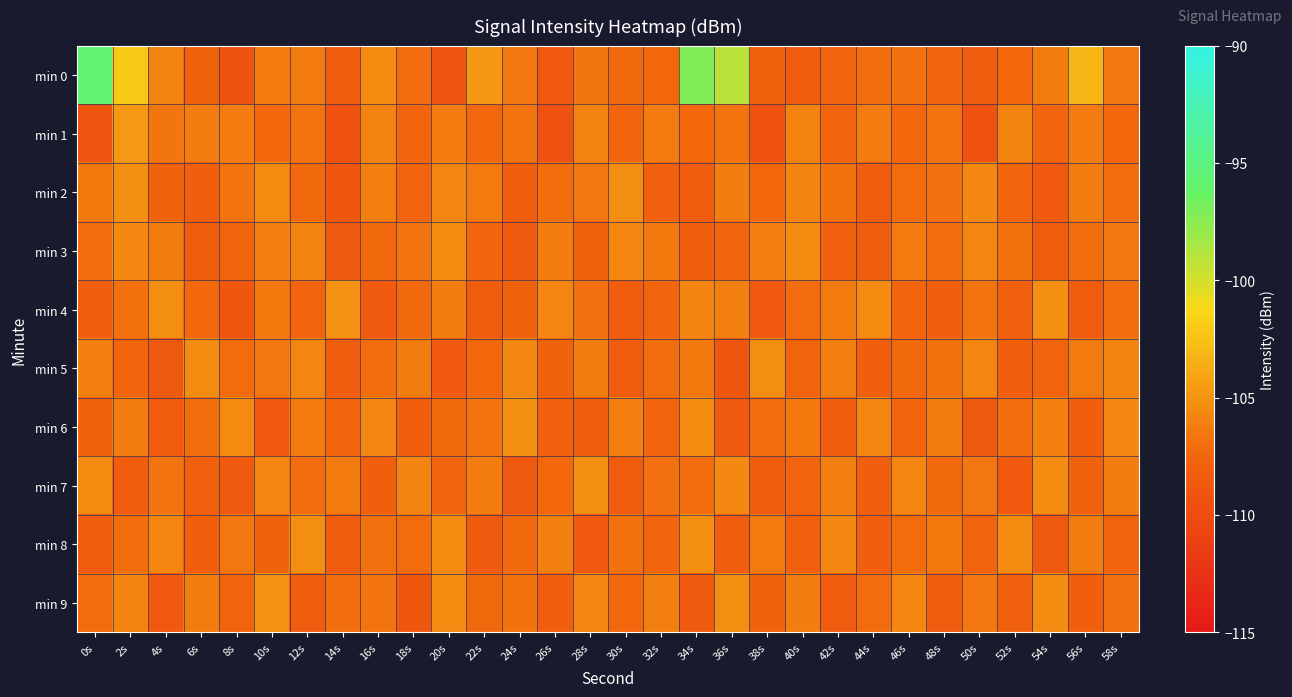

Reading left to right, extract all data points from this chart.

min 0: 0s=-95.7	2s=-102.1	4s=-105.9	6s=-107.9	8s=-109.1	10s=-106.3	12s=-106.4	14s=-108.5	16s=-105.5	18s=-107.2	20s=-109.0	22s=-104.8	24s=-106.6	26s=-108.7	28s=-106.7	30s=-107.3	32s=-107.4	34s=-97.2	36s=-99.1	38s=-107.8	40s=-108.3	42s=-107.7	44s=-107.1	46s=-106.9	48s=-107.5	50s=-108.4	52s=-107.5	54s=-106.3	56s=-103.1	58s=-106.5
min 1: 0s=-109.1	2s=-104.7	4s=-106.7	6s=-106.3	8s=-106.3	10s=-107.4	12s=-106.7	14s=-109.4	16s=-106.0	18s=-107.6	20s=-106.3	22s=-107.4	24s=-106.7	26s=-109.4	28s=-106.0	30s=-107.6	32s=-106.3	34s=-107.4	36s=-106.7	38s=-109.4	40s=-106.0	42s=-107.6	44s=-106.3	46s=-107.4	48s=-106.7	50s=-109.4	52s=-106.0	54s=-107.6	56s=-106.3	58s=-107.4
min 2: 0s=-106.5	2s=-105.2	4s=-107.8	6s=-108.1	8s=-106.7	10s=-105.5	12s=-107.3	14s=-108.9	16s=-106.1	18s=-107.7	20s=-105.8	22s=-106.4	24s=-108.2	26s=-107.0	28s=-106.6	30s=-105.3	32s=-107.9	34s=-108.5	36s=-106.2	38s=-107.4	40s=-105.9	42s=-106.8	44s=-108.3	46s=-107.1	48s=-106.9	50s=-105.6	52s=-107.5	54s=-108.7	56s=-106.3	58s=-107.2
min 3: 0s=-107.1	2s=-105.6	4s=-106.3	6s=-108.4	8s=-107.7	10s=-106.1	12s=-105.9	14s=-108.8	16s=-107.3	18s=-106.7	20s=-105.4	22s=-107.5	24s=-108.6	26s=-106.2	28s=-107.8	30s=-105.7	32s=-106.5	34s=-108.1	36s=-107.6	38s=-106.0	40s=-105.5	42s=-107.9	44s=-108.3	46s=-106.4	48s=-107.2	50s=-105.8	52s=-106.8	54s=-108.5	56s=-107.0	58s=-106.6
min 4: 0s=-108.2	2s=-106.8	4s=-105.3	6s=-107.4	8s=-108.9	10s=-106.5	12s=-107.7	14s=-105.1	16s=-108.6	18s=-107.3	20s=-106.2	22s=-108.4	24s=-107.8	26s=-105.7	28s=-106.9	30s=-108.3	32s=-107.5	34s=-105.9	36s=-106.1	38s=-108.7	40s=-107.2	42s=-106.4	44s=-105.5	46s=-107.6	48s=-108.1	50s=-106.7	52s=-107.9	54s=-105.2	56s=-108.5	58s=-107.0
min 5: 0s=-106.0	2s=-107.5	4s=-108.8	6s=-105.4	8s=-107.2	10s=-106.6	12s=-105.8	14s=-108.3	16s=-107.1	18s=-106.3	20s=-108.7	22s=-107.4	24s=-105.6	26s=-107.8	28s=-106.2	30s=-108.4	32s=-107.0	34s=-106.5	36s=-108.9	38s=-105.3	40s=-107.7	42s=-106.1	44s=-108.2	46s=-107.3	48s=-106.8	50s=-105.7	52s=-108.1	54s=-107.6	56s=-106.4	58s=-105.9
min 6: 0s=-107.8	2s=-106.2	4s=-108.5	6s=-107.0	8s=-105.5	10s=-108.7	12s=-106.4	14s=-107.6	16s=-105.8	18s=-108.2	20s=-107.3	22s=-106.7	24s=-105.2	26s=-107.9	28s=-108.4	30s=-106.1	32s=-107.7	34s=-105.4	36s=-108.6	38s=-107.1	40s=-106.5	42s=-108.3	44s=-105.7	46s=-107.5	48s=-106.3	50s=-108.8	52s=-107.2	54s=-106.0	56s=-108.1	58s=-105.6
min 7: 0s=-105.5	2s=-108.3	4s=-106.7	6s=-107.9	8s=-108.6	10s=-105.8	12s=-107.2	14s=-106.4	16s=-108.1	18s=-105.9	20s=-107.6	22s=-106.2	24s=-108.8	26s=-107.4	28s=-105.3	30s=-108.5	32s=-106.9	34s=-107.1	36s=-105.6	38s=-108.4	40s=-107.7	42s=-106.1	44s=-108.2	46s=-105.7	48s=-107.3	50s=-106.6	52s=-108.7	54s=-105.4	56s=-107.8	58s=-106.3
min 8: 0s=-108.4	2s=-107.0	4s=-105.7	6s=-108.1	8s=-106.6	10s=-107.8	12s=-105.3	14s=-108.5	16s=-106.9	18s=-107.2	20s=-105.5	22s=-108.6	24s=-107.3	26s=-106.1	28s=-108.7	30s=-106.8	32s=-107.5	34s=-105.2	36s=-108.3	38s=-106.4	40s=-107.9	42s=-105.6	44s=-108.2	46s=-107.1	48s=-106.5	50s=-107.7	52s=-105.4	54s=-108.8	56s=-106.3	58s=-107.6
min 9: 0s=-107.2	2s=-105.9	4s=-108.7	6s=-106.3	8s=-107.6	10s=-105.1	12s=-108.4	14s=-107.0	16s=-106.7	18s=-108.9	20s=-105.5	22s=-107.3	24s=-106.8	26s=-108.2	28s=-105.7	30s=-107.4	32s=-106.1	34s=-108.6	36s=-105.3	38s=-107.8	40s=-106.2	42s=-108.5	44s=-107.1	46s=-105.8	48s=-108.3	50s=-106.6	52s=-107.9	54s=-105.4	56s=-108.1	58s=-106.9